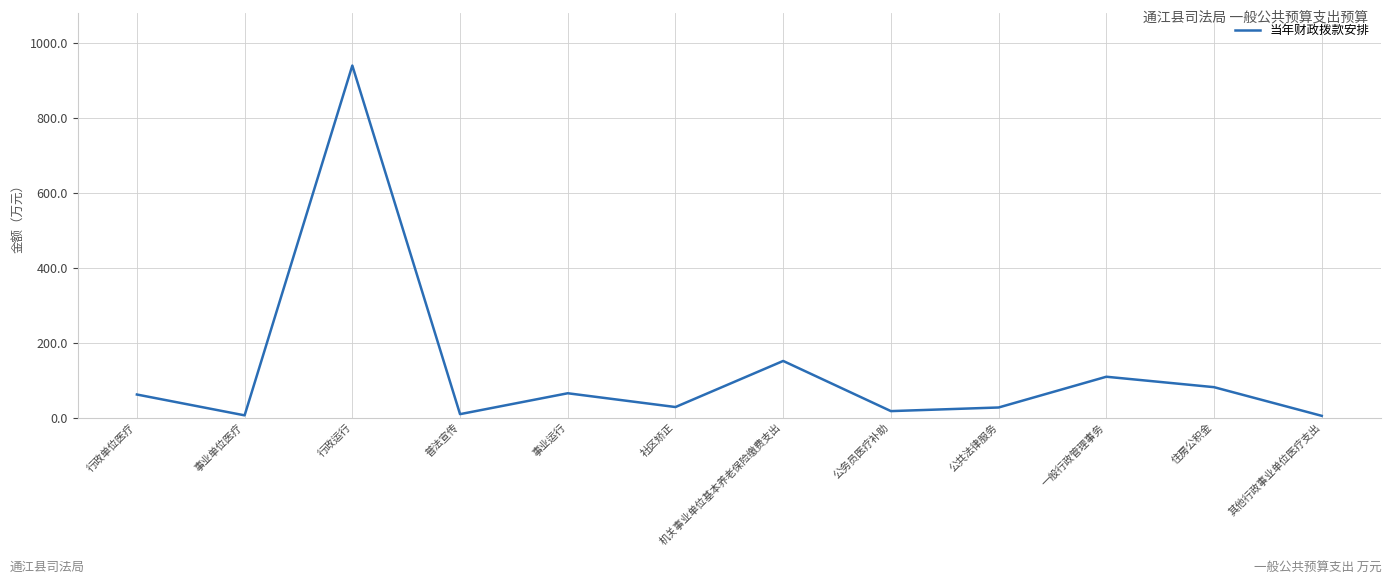

At which category does the data reach its first local valley?

事业单位医疗